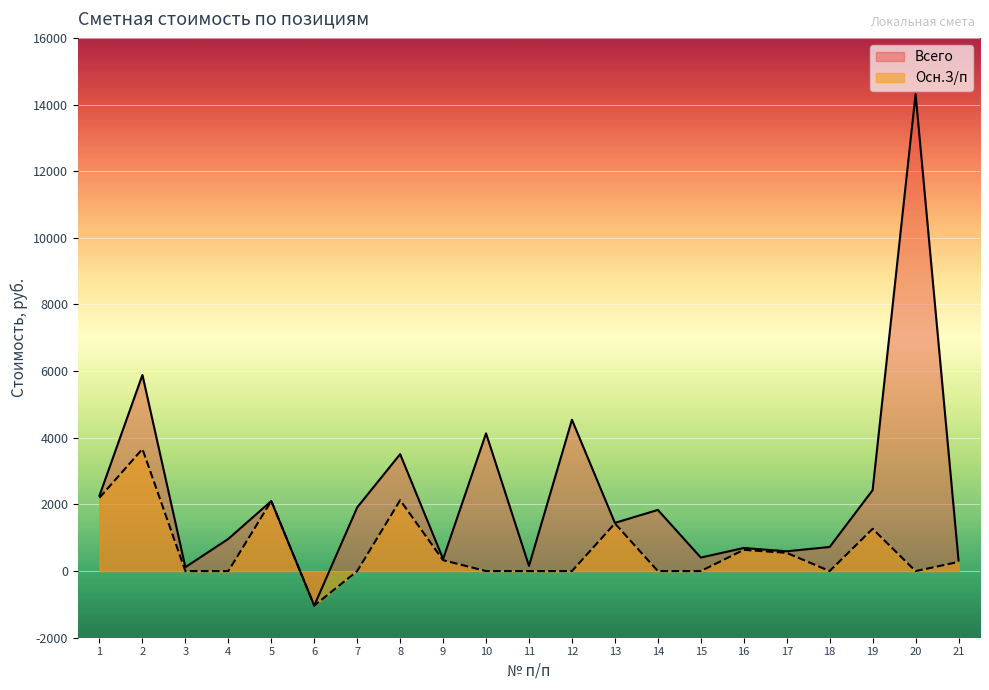

How many lines are shown in the chart?

2